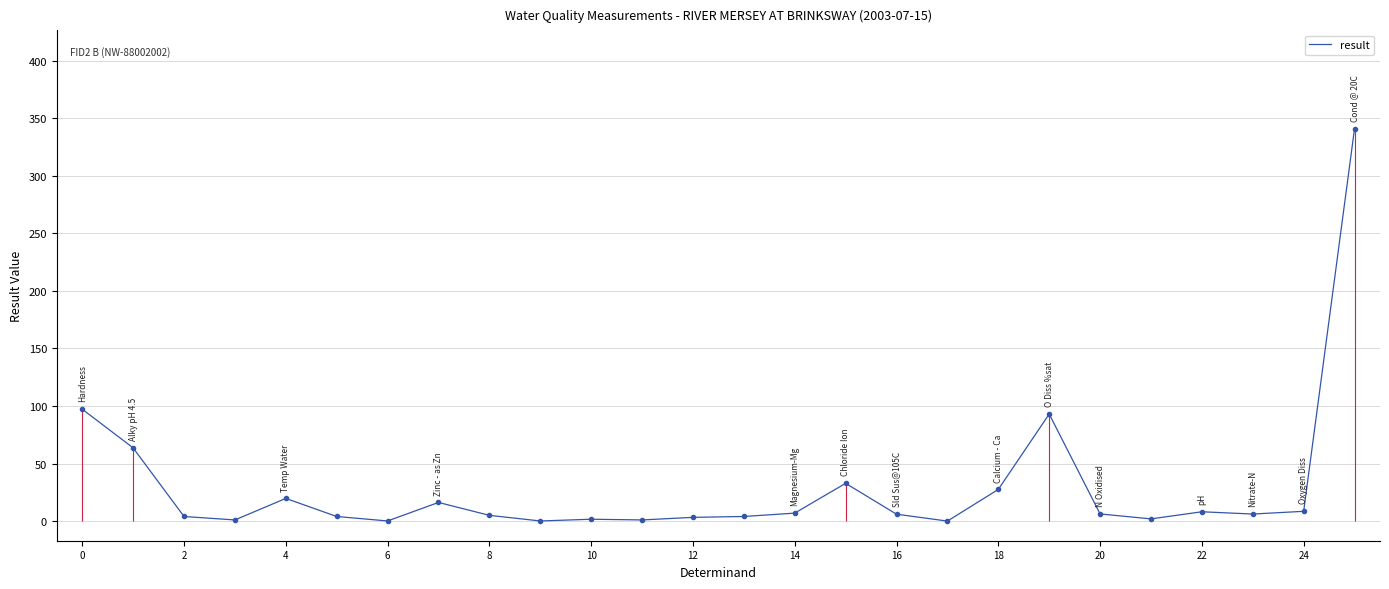

Reading left to right, transcribe all the data shown in this chart.

97.2	63.6	4.0	1.0	19.7	4.0	0.1	16.2	5.0	0.1	1.6	1.0	3.2	4.0	6.9	32.8	6.0	0.0	27.5	93.0	6.2	1.9	8.1	6.1	8.5	341.0